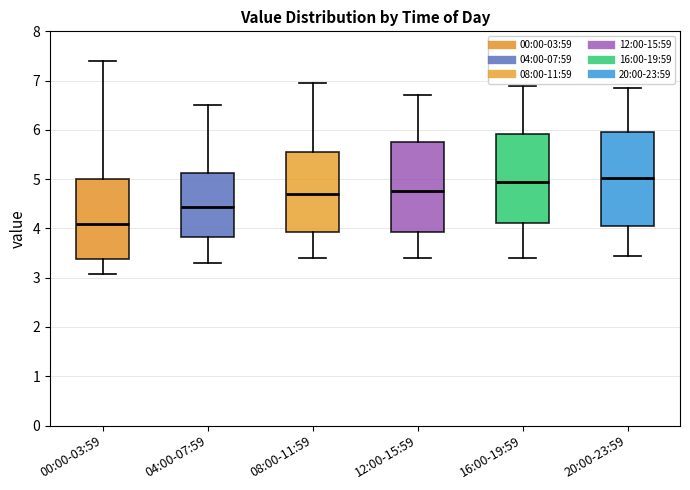

Where is the upper edge of the box for 20:00-23:59 on the y-axis? The values are not printed on the chart, so give them approximately, as read against the axis.

6.0